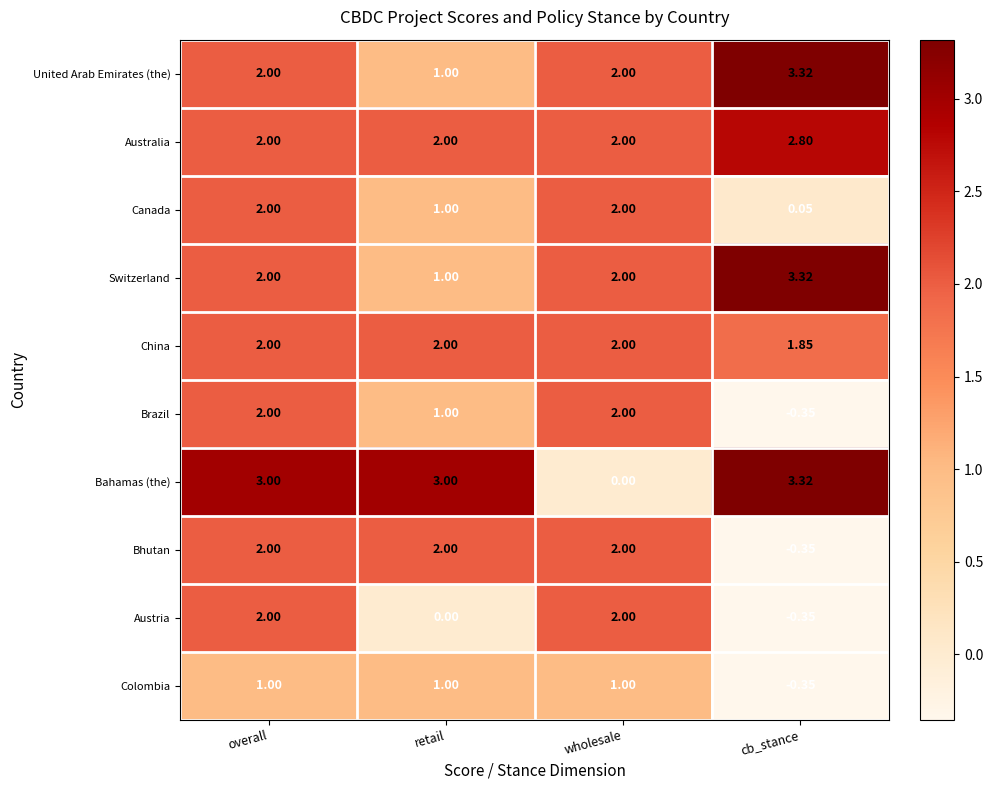

What is the total value across all series at retail?

14.0